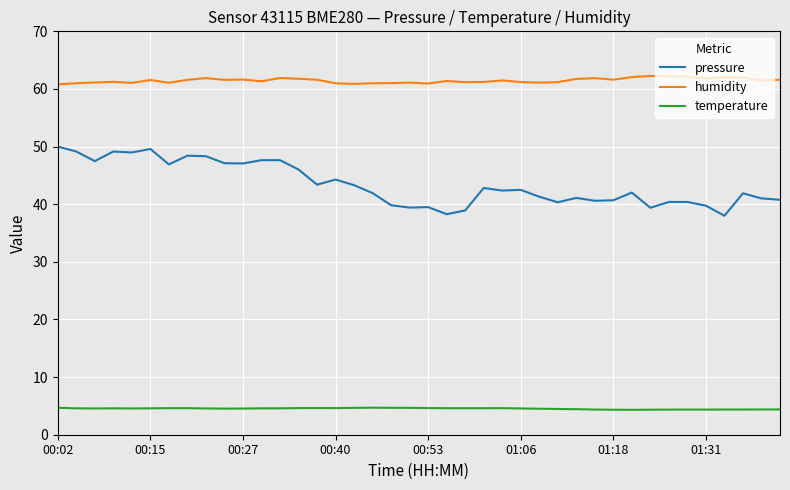

Which series has the largest range (max minus min)?

pressure